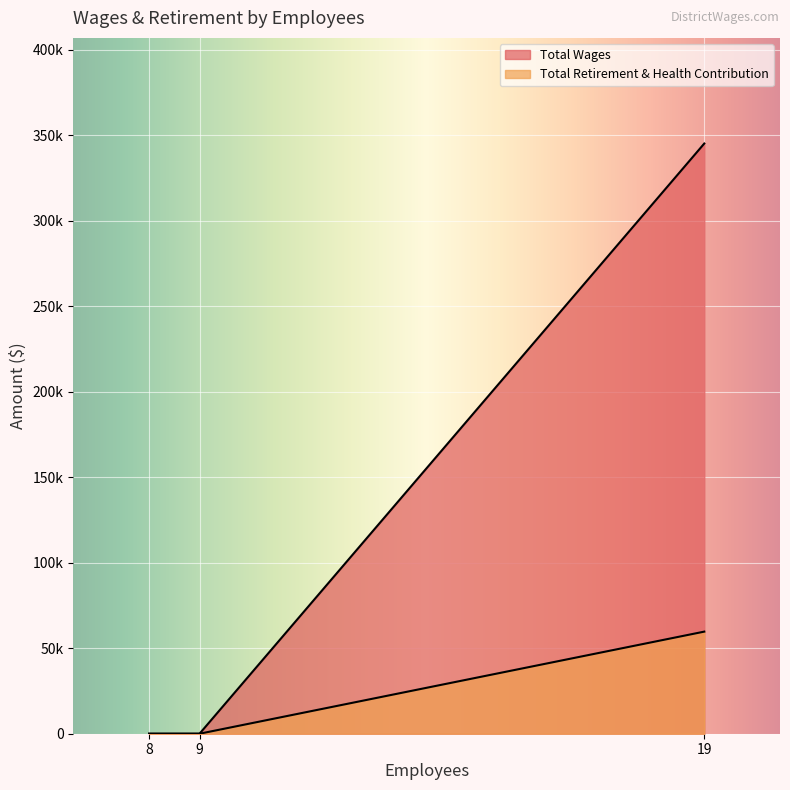

At which category is the sum across all series the highest?

19